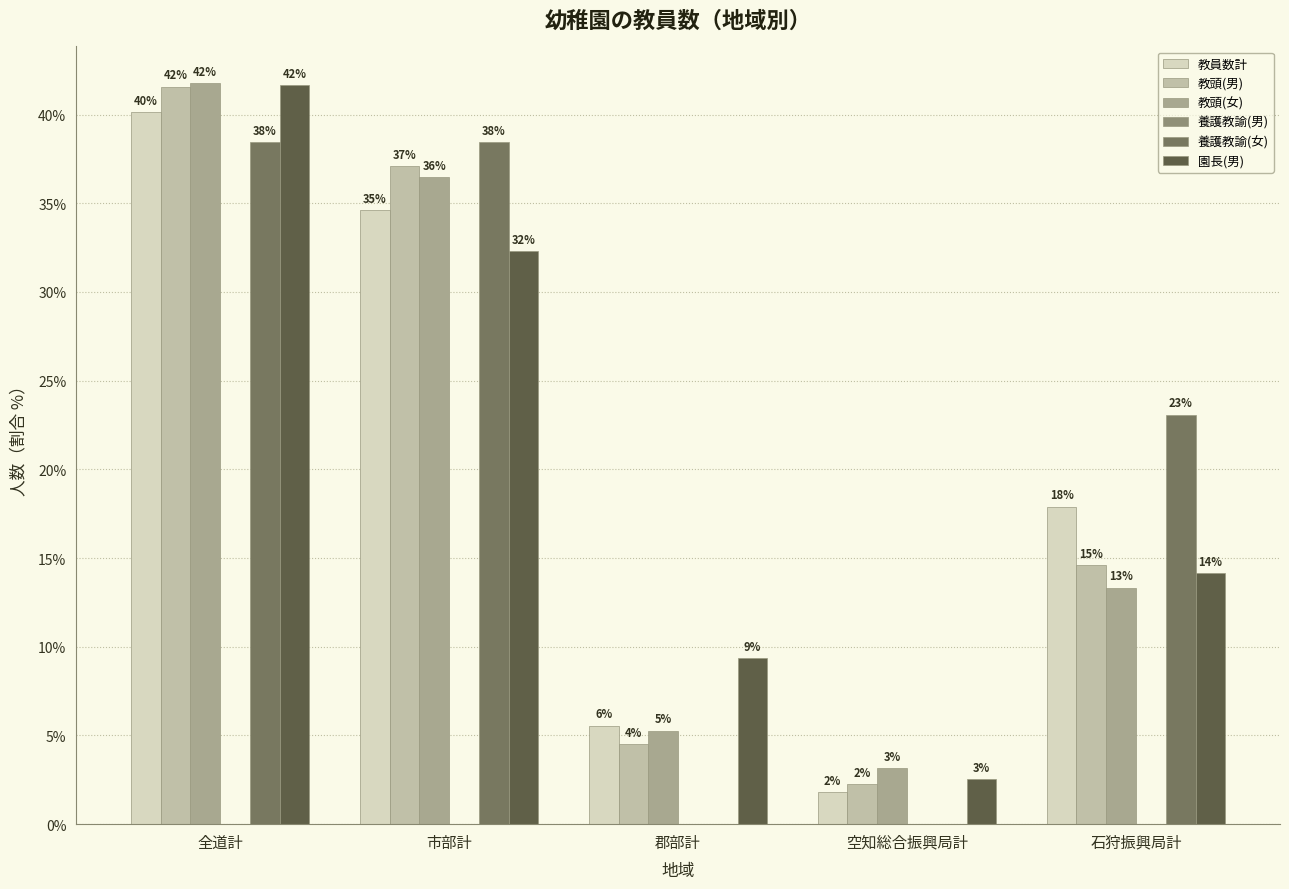

At how many categories does at least one series exceed 17?

3